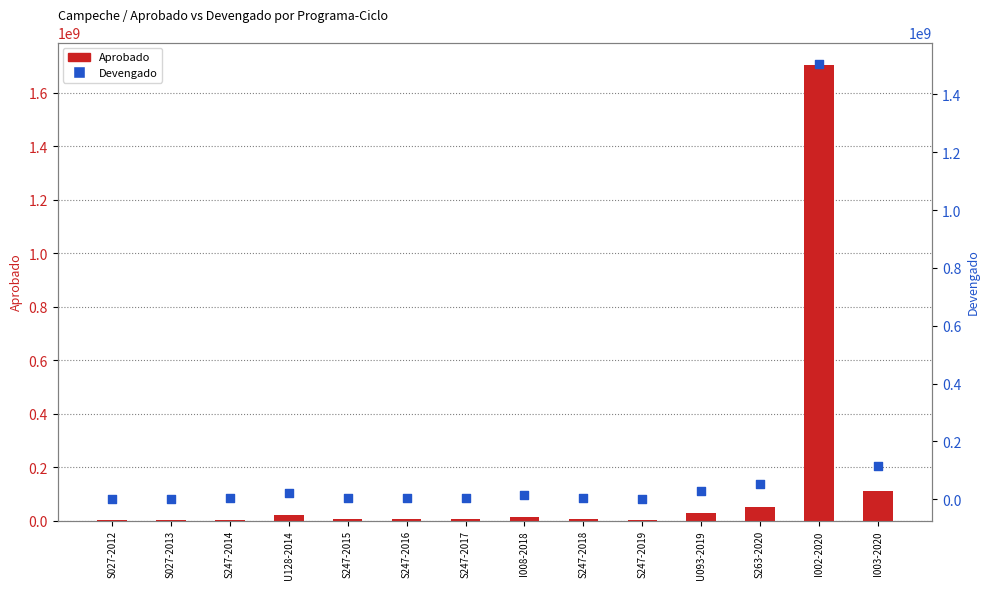

Which series has the largest total across all categories?

Aprobado